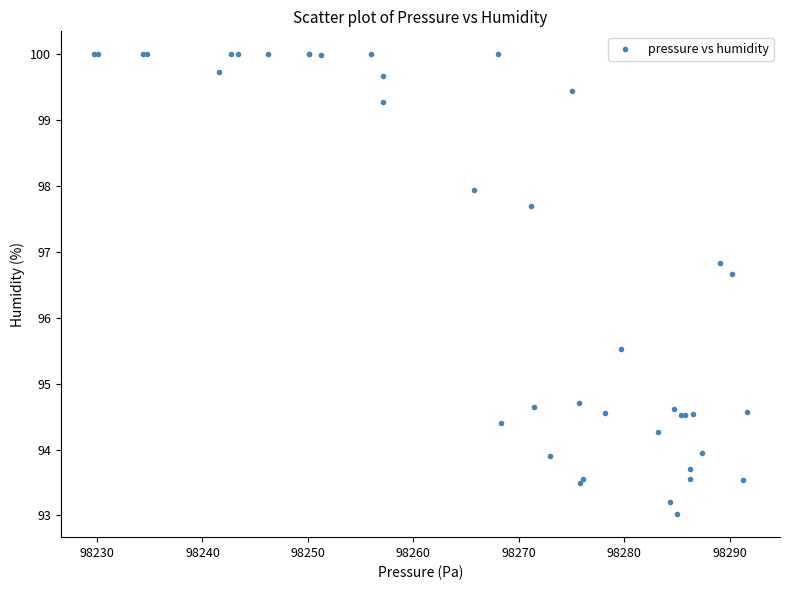

What Y value in the scatter plot is closest to 96?

95.5